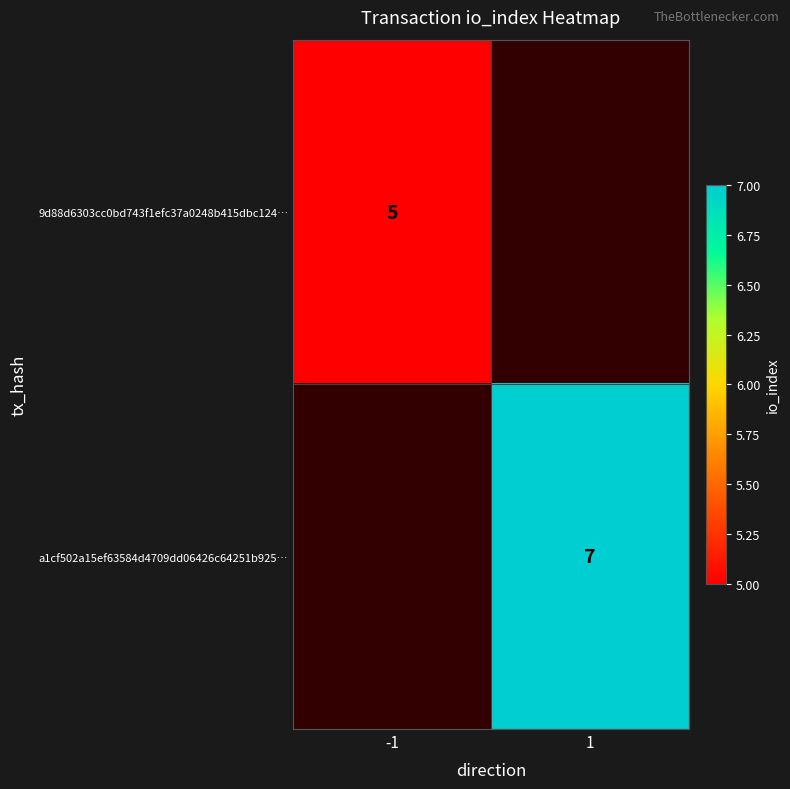

The value of 9d88d6303cc0bd743f1efc37a0248b415dbc124… at -1 is 5. True or false?

True